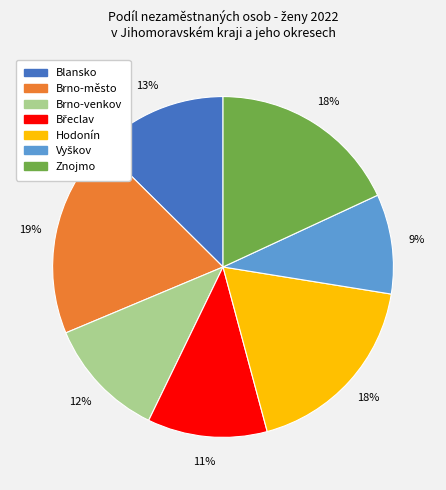

Count the number of slices in the pie.

7